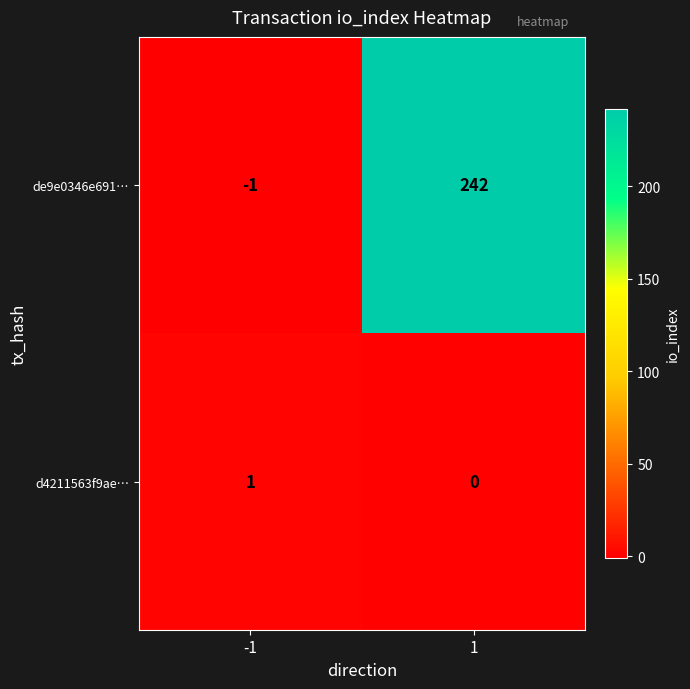

Which series changed the most between -1 and 1?

de9e0346e691…